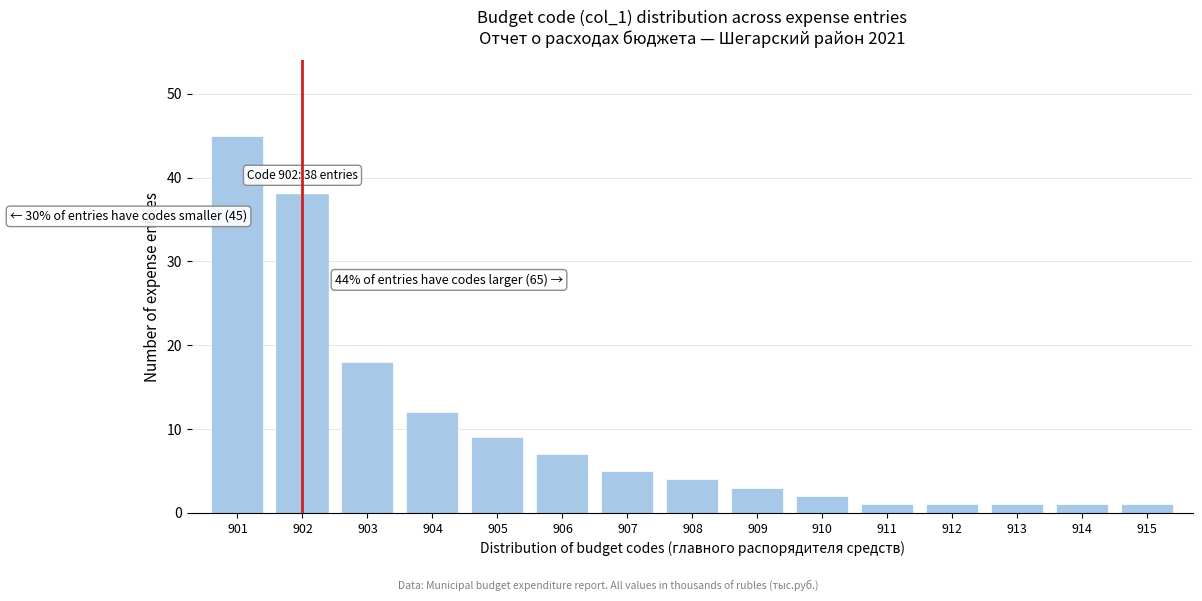

Reading left to right, what are all the values shown in this chart?

45	38	18	12	9	7	5	4	3	2	1	1	1	1	1